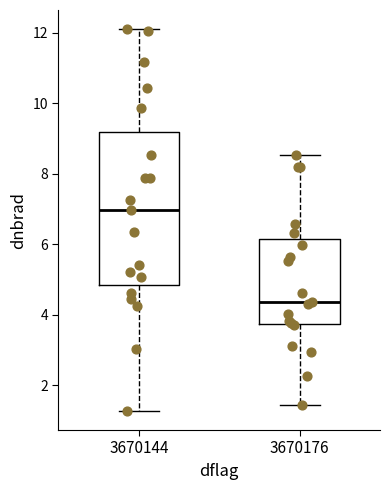

Which box is the tallest, from its lower edge to its upper edge?

3670144